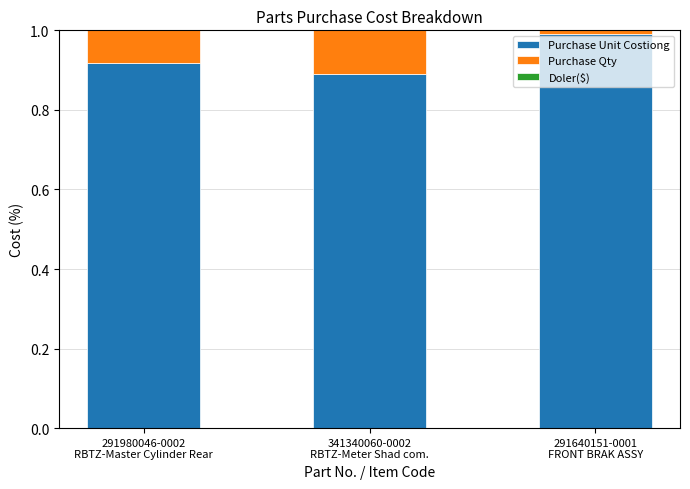

What is the maximum value for Purchase Unit Costiong?

1.0